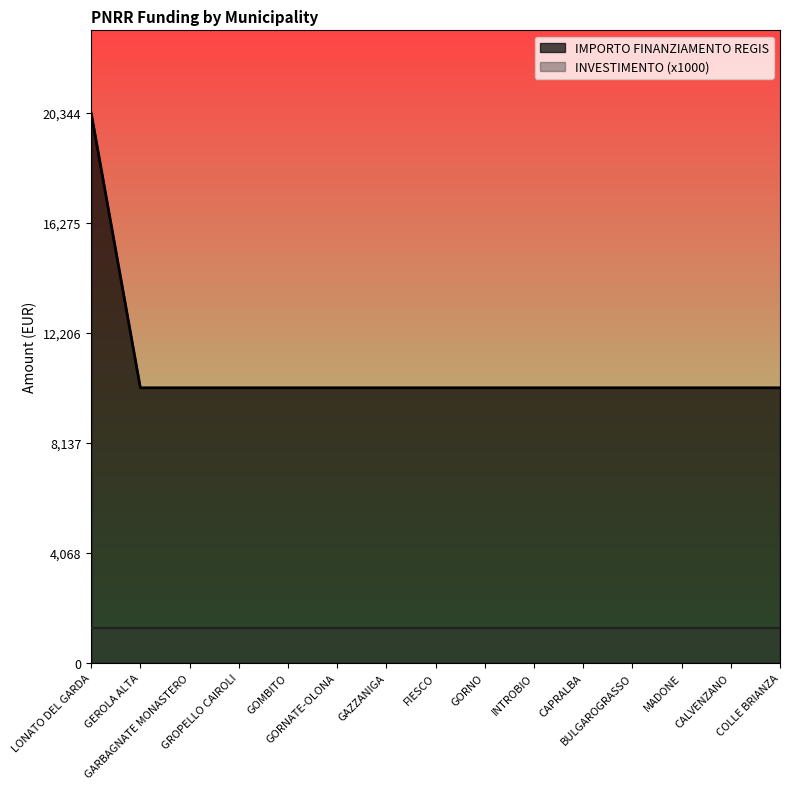

Does the chart display data point markers on the line(s)?

No